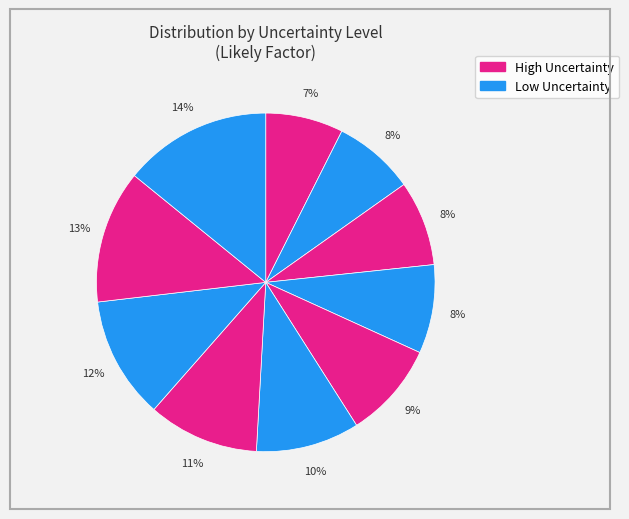

How many slices are in this pie chart?

10